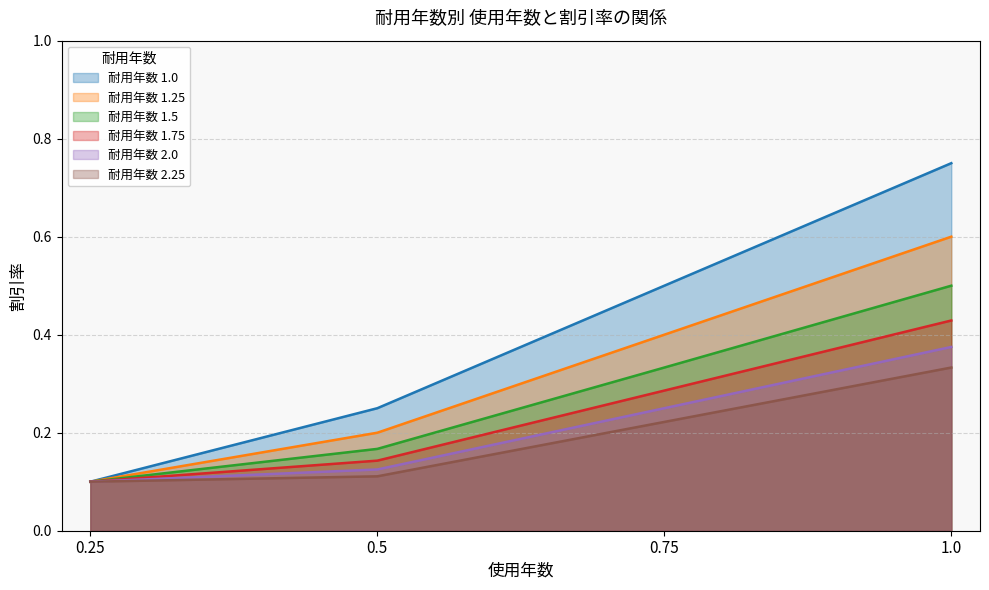

What is the smallest value displayed?

0.1